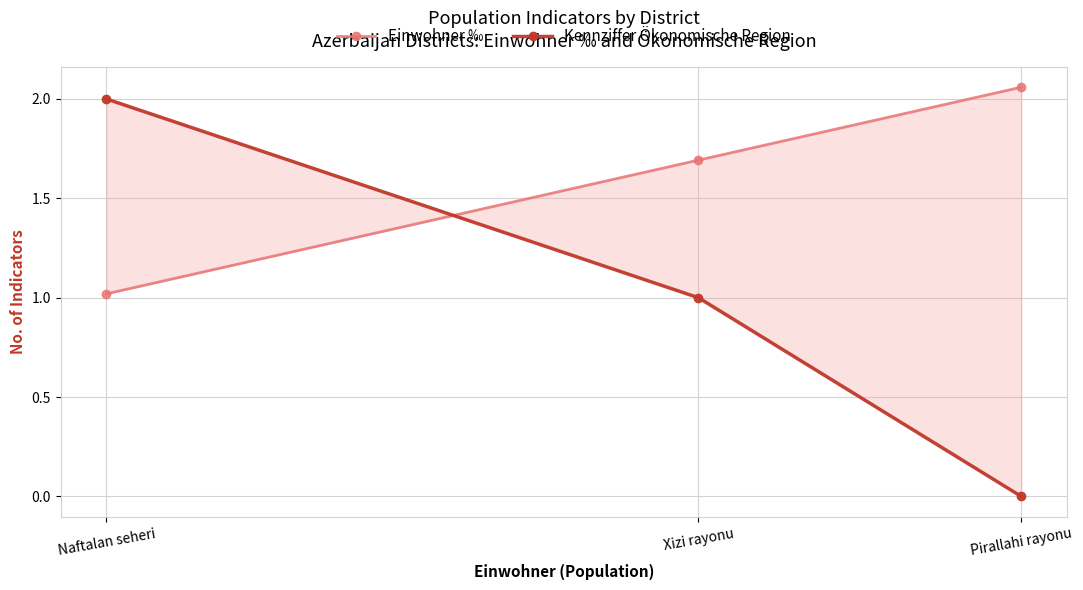

How many lines are shown in the chart?

2